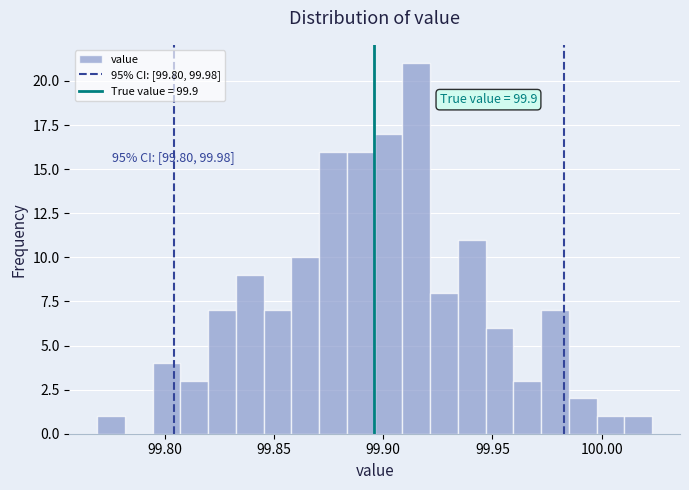

Around what value on the x-axis is the tallest bar? Give the approximate position of its centre, as read against the axis.

99.915